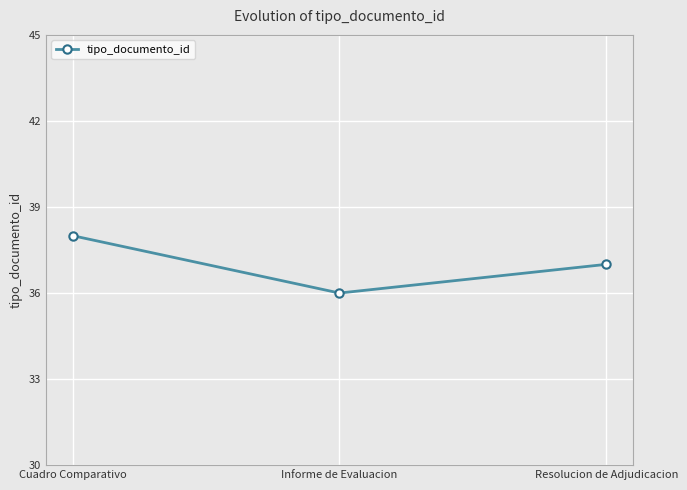

Rank the categories by value from highest to lowest.

Cuadro Comparativo, Resolucion de Adjudicacion, Informe de Evaluacion